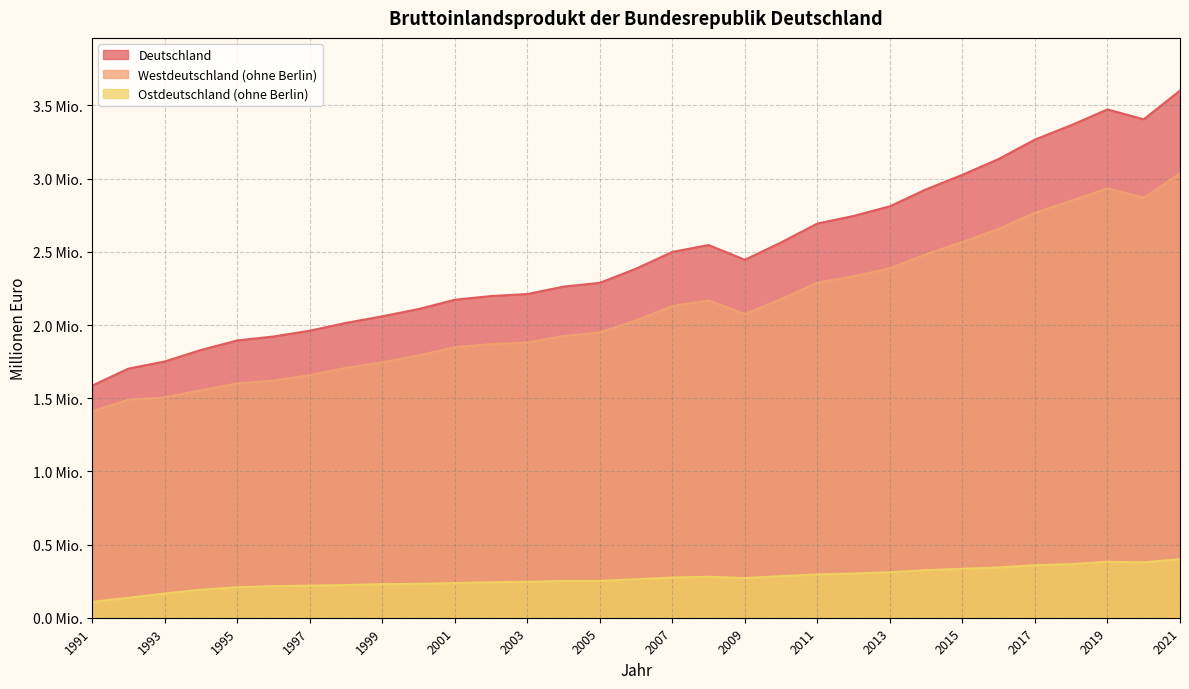

At which category does the chart reach its minimum across all series?

1991